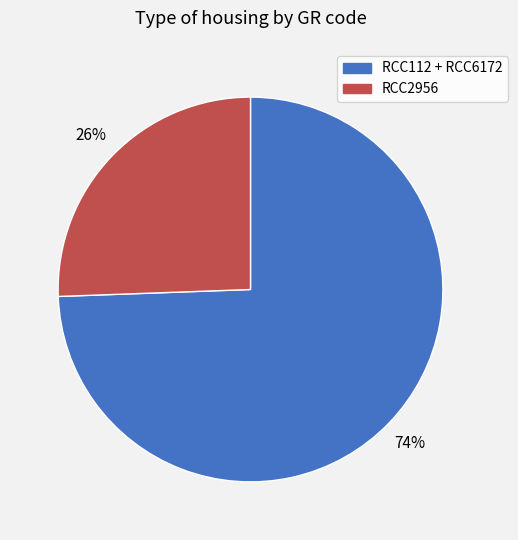

Is the sum of RCC2956 and RCC112 + RCC6172 greater than half?

Yes